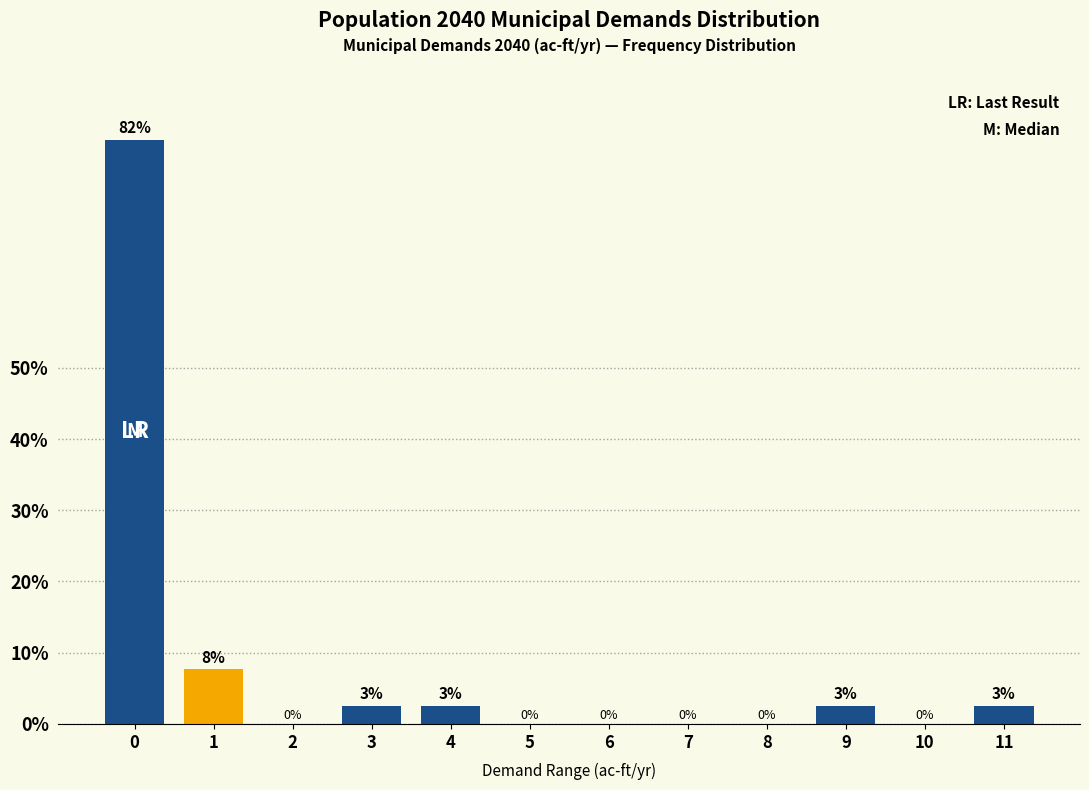

What is the greatest value displayed?

82.1